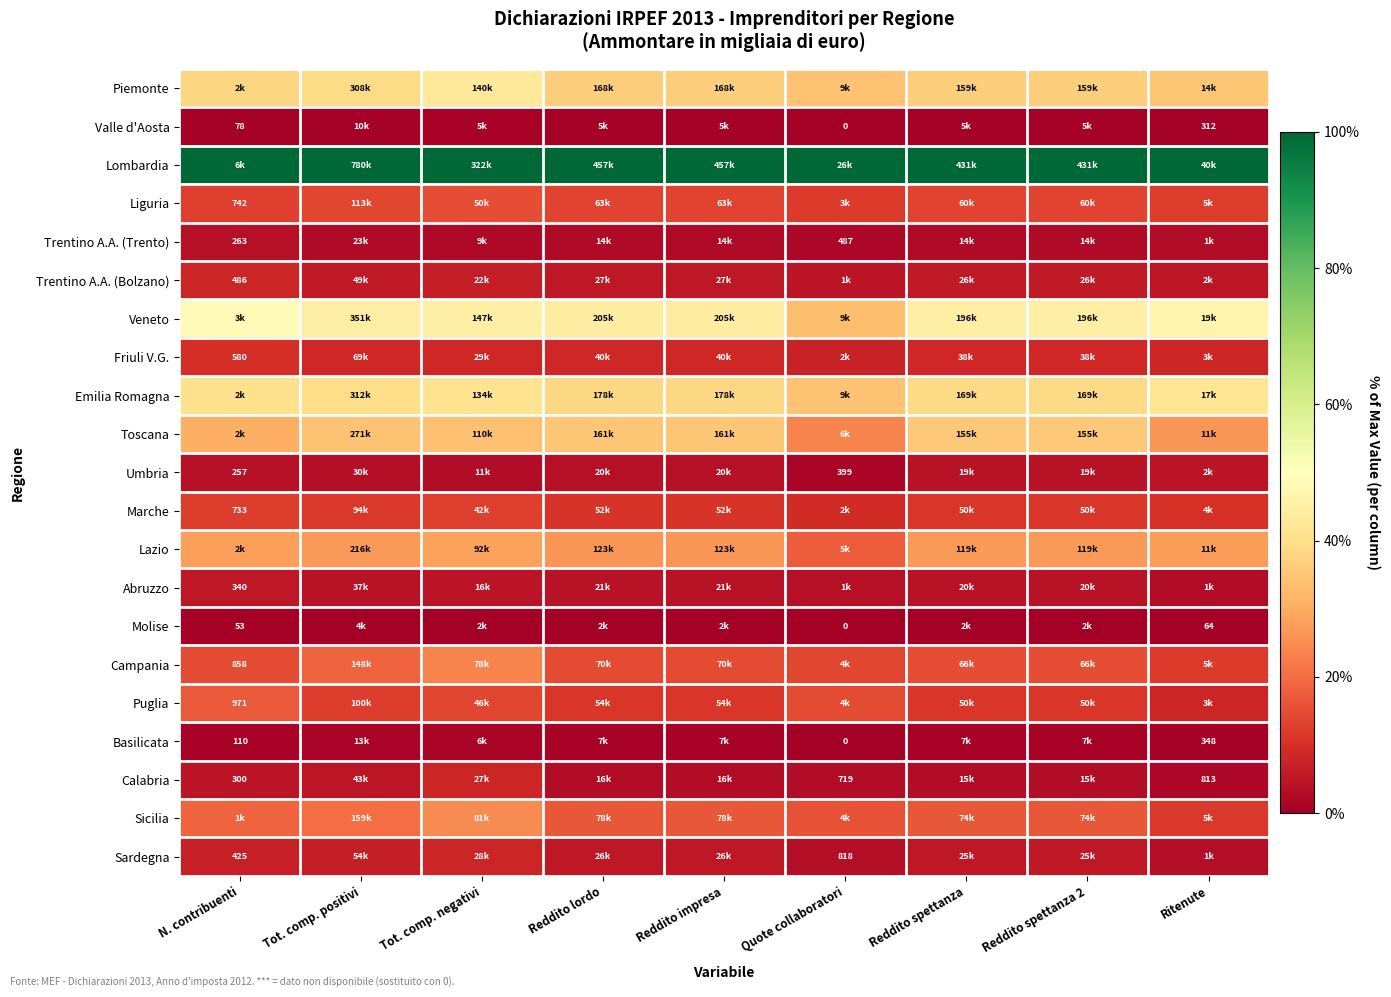

Which has a higher value, Reddito spettanza 2 or Quote collaboratori?

Reddito spettanza 2